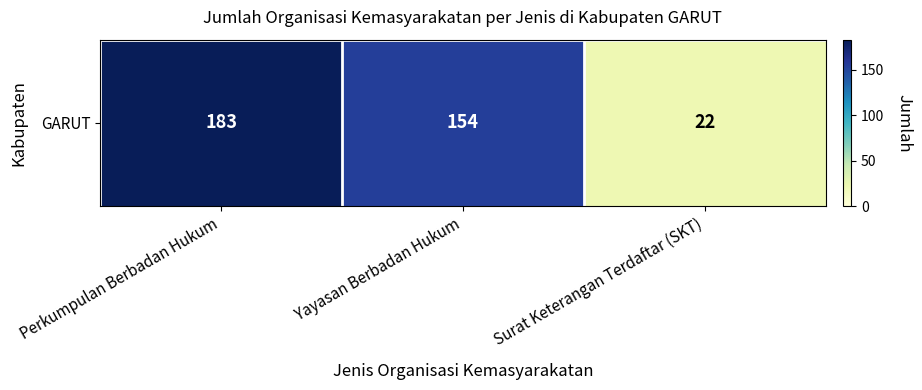

What is the sum of the values at Yayasan Berbadan Hukum and Surat Keterangan Terdaftar (SKT)?

176